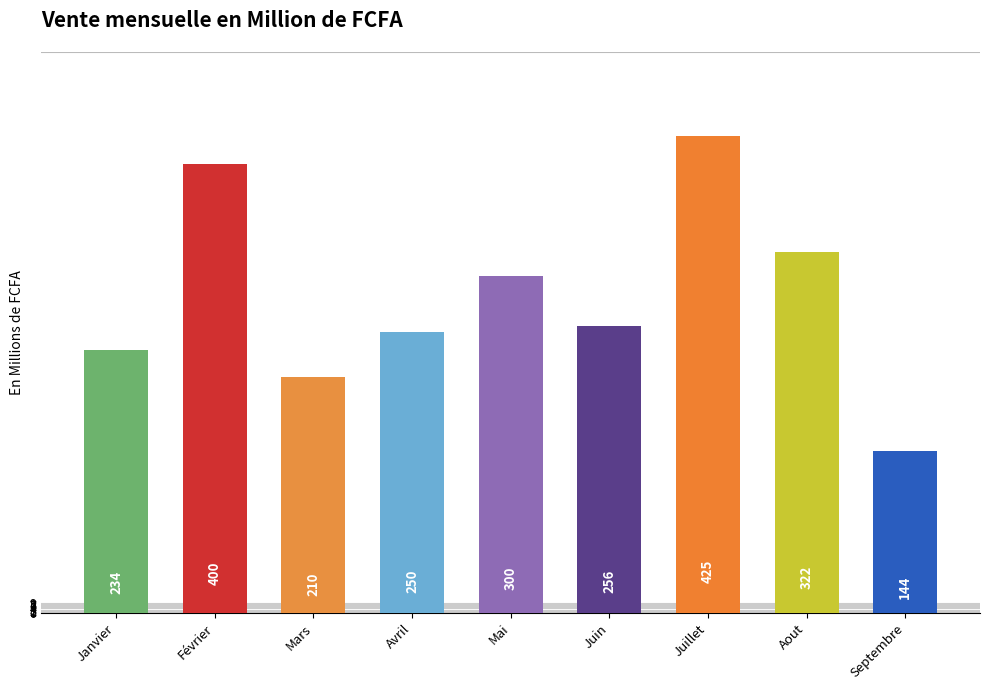

List the labels in order of value, largest first.

Juillet, Février, Aout, Mai, Juin, Avril, Janvier, Mars, Septembre